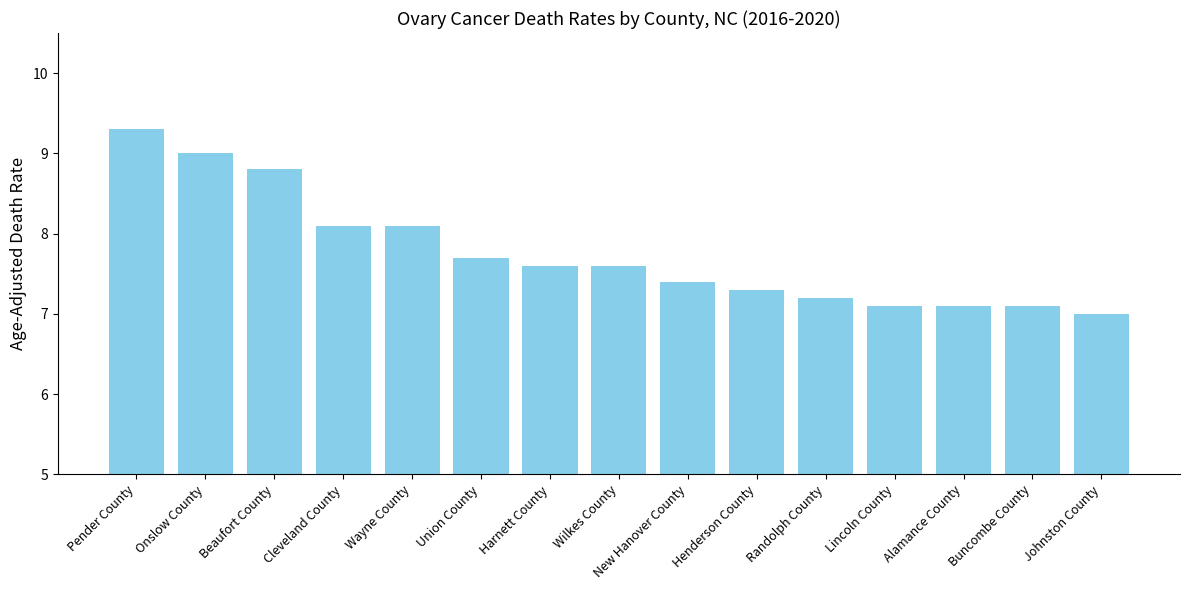

Count the number of values greater than 7.

14